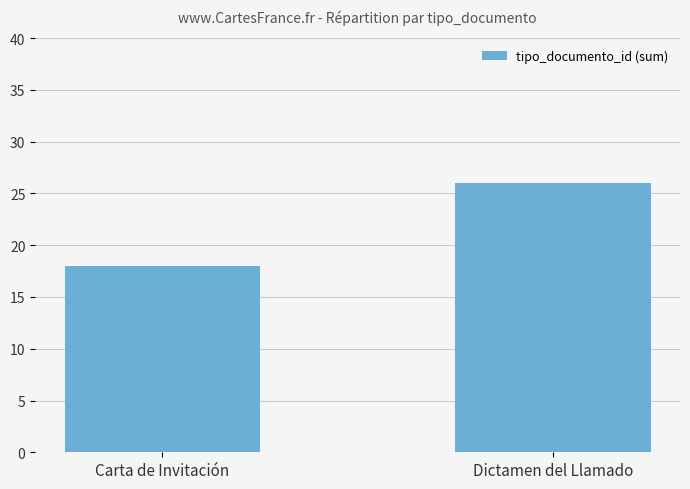

Does the chart contain any negative values?

No